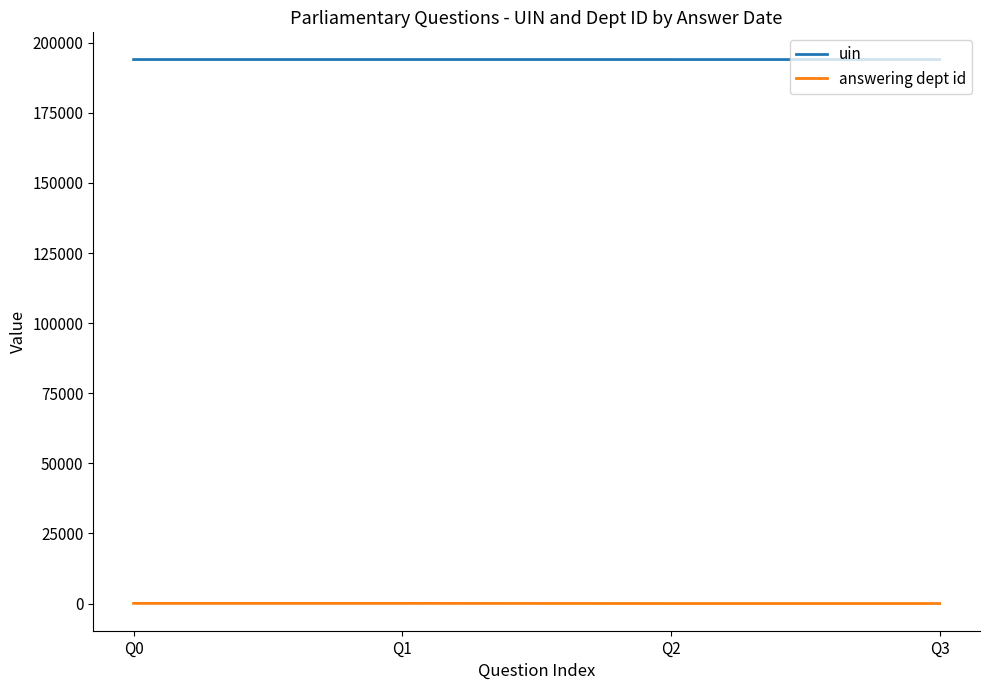

True or false: answering dept id and uin intersect in this chart.

False